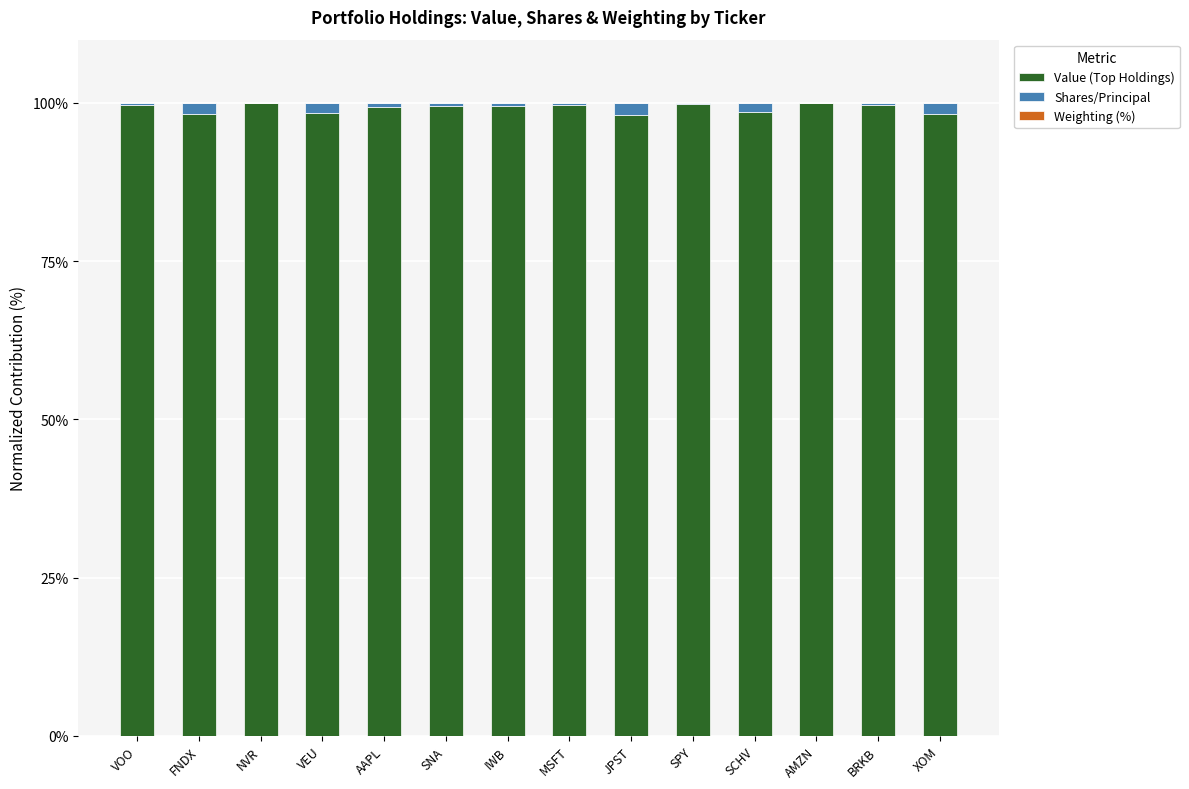

What is the maximum value for Value (Top Holdings)?

100.0